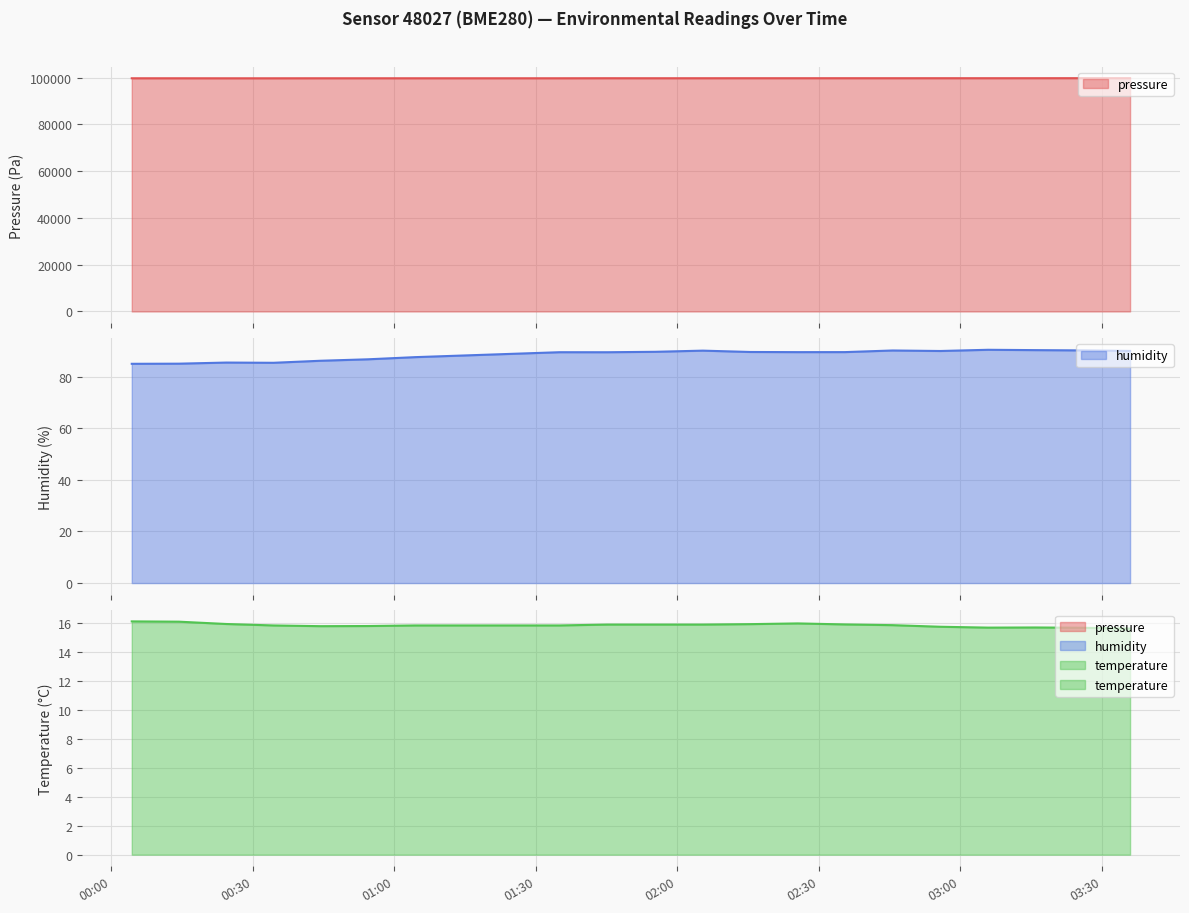

At which label is pressure closest to 99788?

2023-05-08T01:55:18